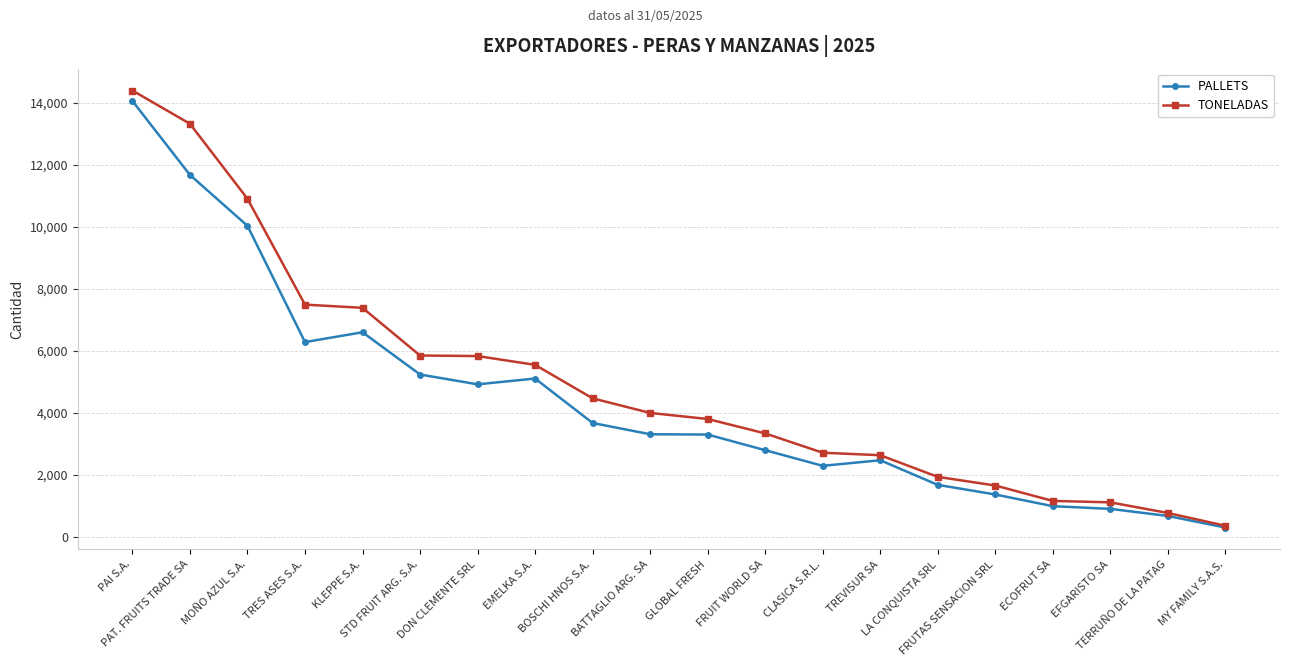

What is the maximum value shown in the chart?

14398